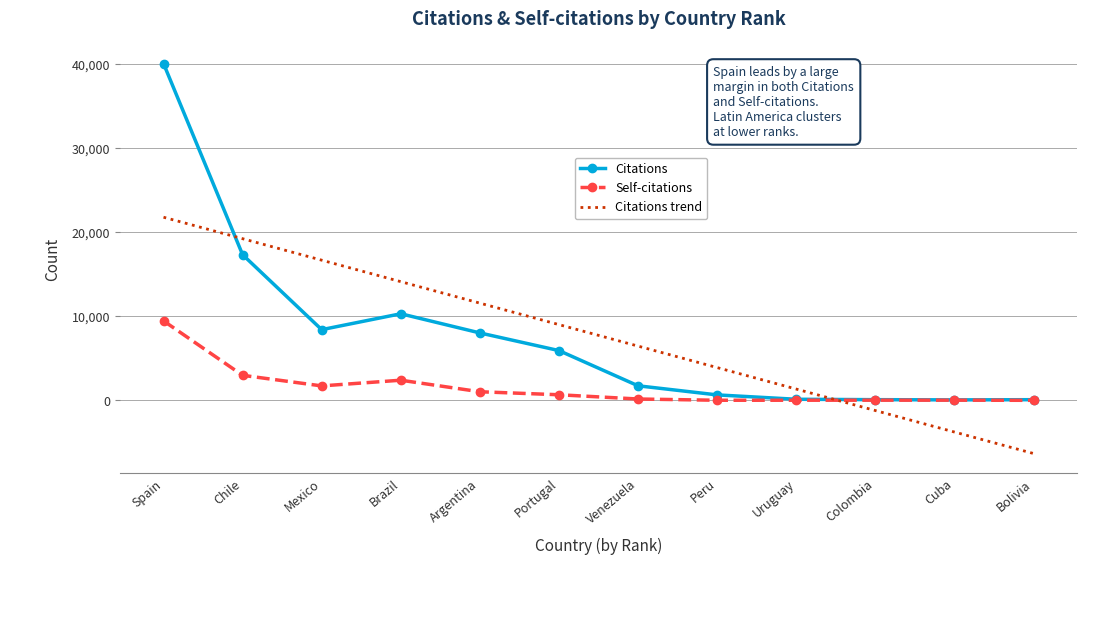

True or false: Citations has a value of 8415 at Mexico.

True